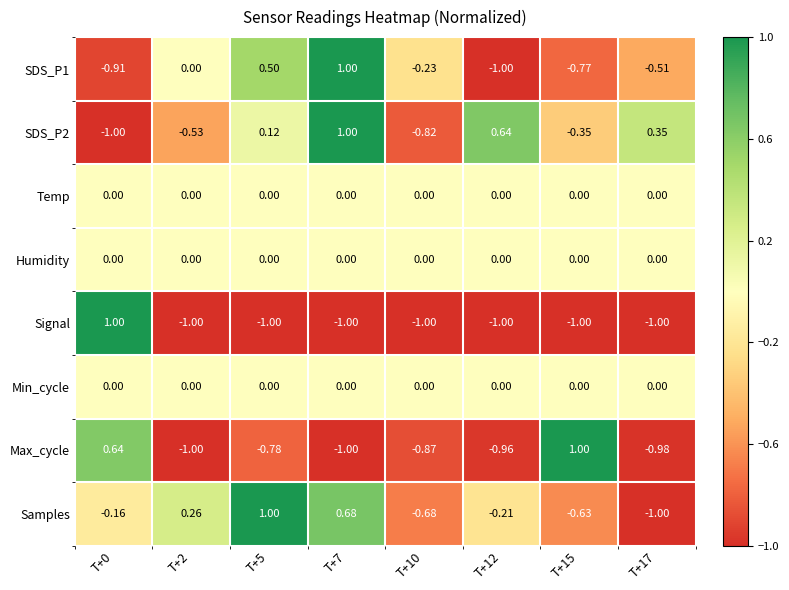

Reading left to right, list all the values displayed in this chart.

SDS_P1: T+0=-0.9	T+2=0.0	T+5=0.5	T+7=1.0	T+10=-0.2	T+12=-1.0	T+15=-0.8	T+17=-0.5
SDS_P2: T+0=-1.0	T+2=-0.5	T+5=0.1	T+7=1.0	T+10=-0.8	T+12=0.6	T+15=-0.3	T+17=0.3
Temp: T+0=0.0	T+2=0.0	T+5=0.0	T+7=0.0	T+10=0.0	T+12=0.0	T+15=0.0	T+17=0.0
Humidity: T+0=0.0	T+2=0.0	T+5=0.0	T+7=0.0	T+10=0.0	T+12=0.0	T+15=0.0	T+17=0.0
Signal: T+0=1.0	T+2=-1.0	T+5=-1.0	T+7=-1.0	T+10=-1.0	T+12=-1.0	T+15=-1.0	T+17=-1.0
Min_cycle: T+0=0.0	T+2=0.0	T+5=0.0	T+7=0.0	T+10=0.0	T+12=0.0	T+15=0.0	T+17=0.0
Max_cycle: T+0=0.6	T+2=-1.0	T+5=-0.8	T+7=-1.0	T+10=-0.9	T+12=-1.0	T+15=1.0	T+17=-1.0
Samples: T+0=-0.2	T+2=0.3	T+5=1.0	T+7=0.7	T+10=-0.7	T+12=-0.2	T+15=-0.6	T+17=-1.0